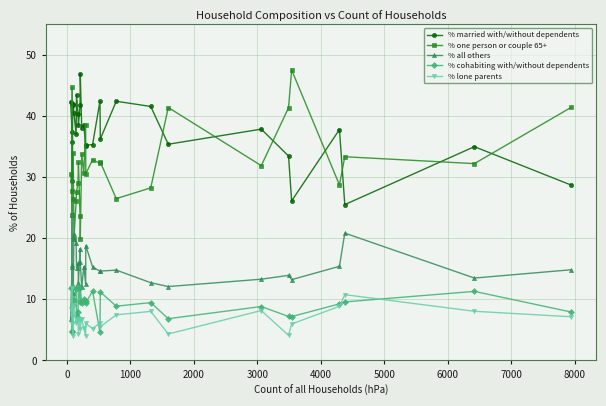

Which series has the largest range (max minus min)?

% one person or couple 65+